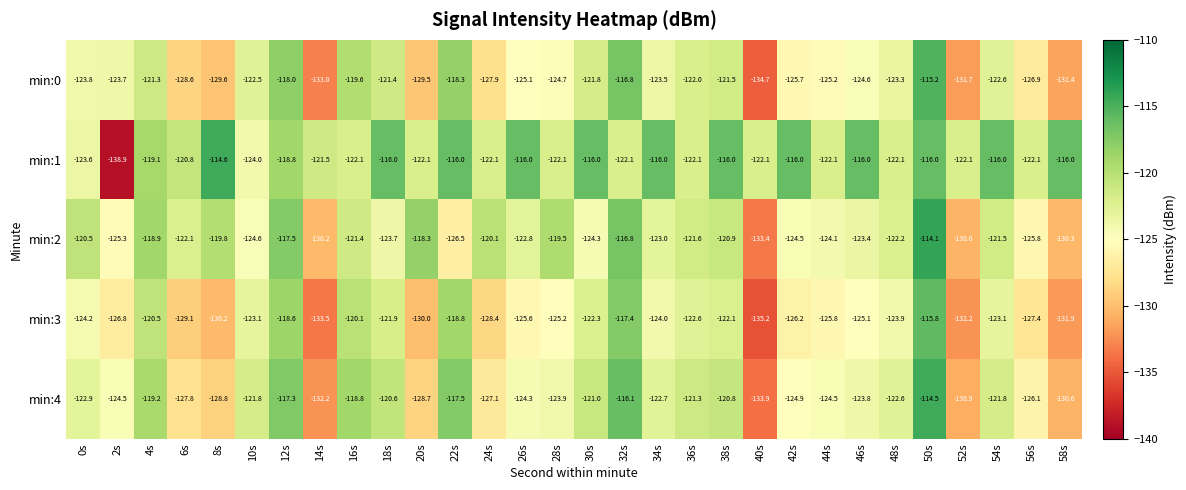

At which category is the sum across all series the highest?

50s